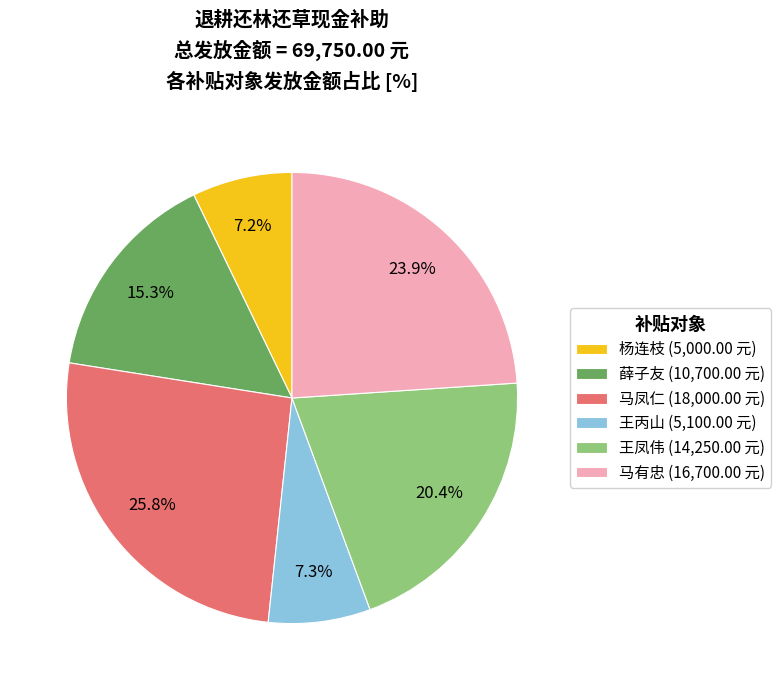

Do 杨连枝 and 王丙山 together represent more than half of the pie?

No